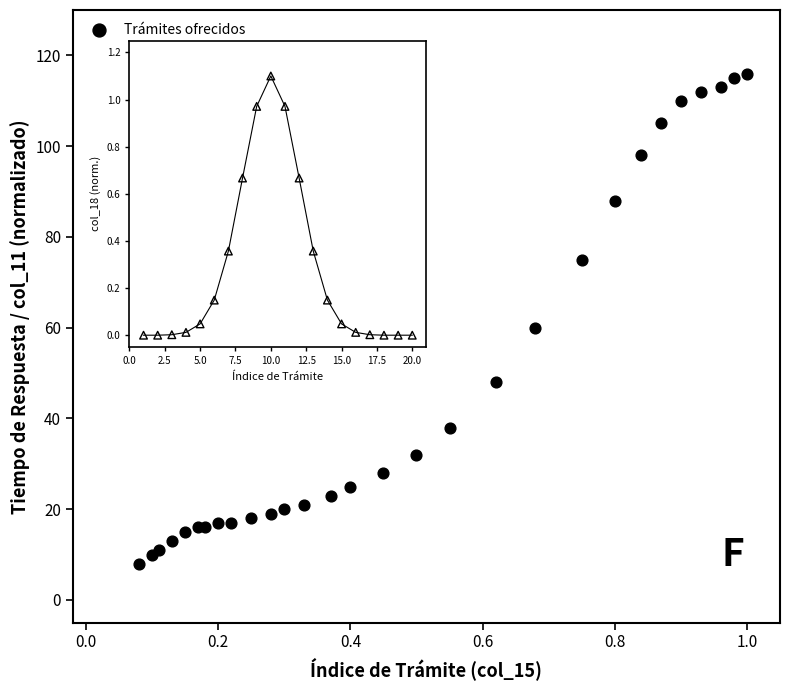

What Y value in the scatter plot is closest to 62?

60